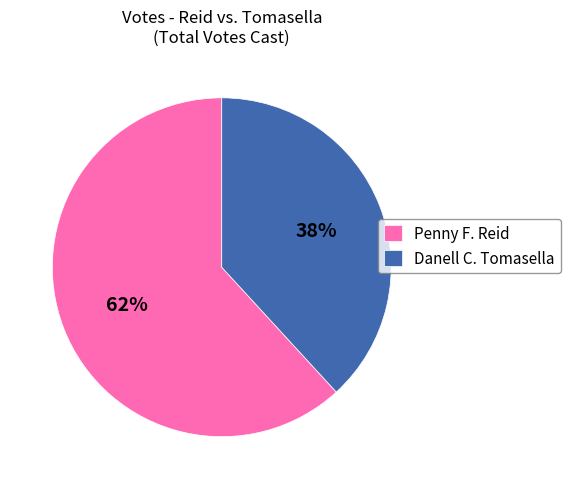

Which has a higher value, Penny F. Reid or Danell C. Tomasella?

Penny F. Reid